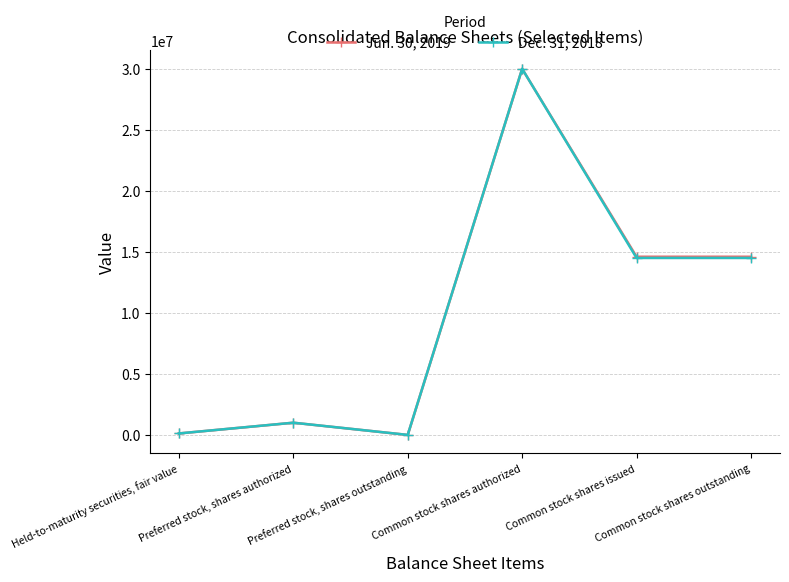

How many interior local peaks does the Jun. 30, 2019 series have?

2